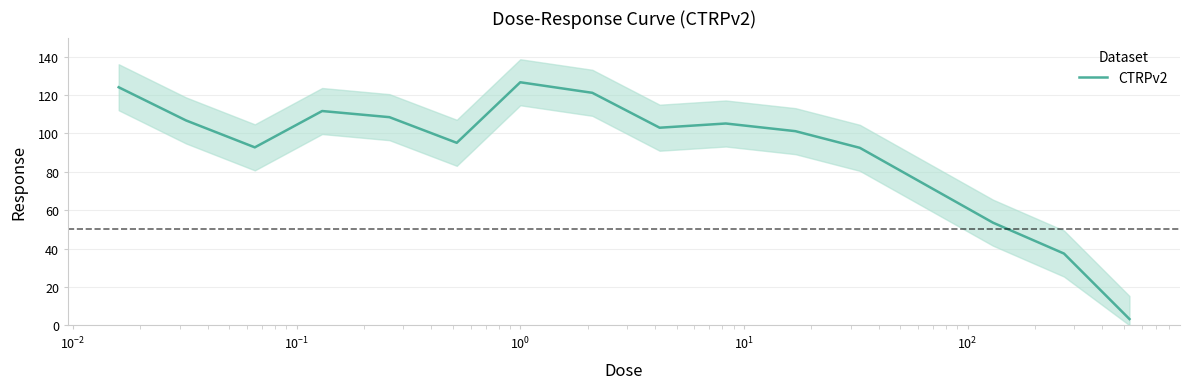

What is the highest value of the CTRPv2 series?

126.7